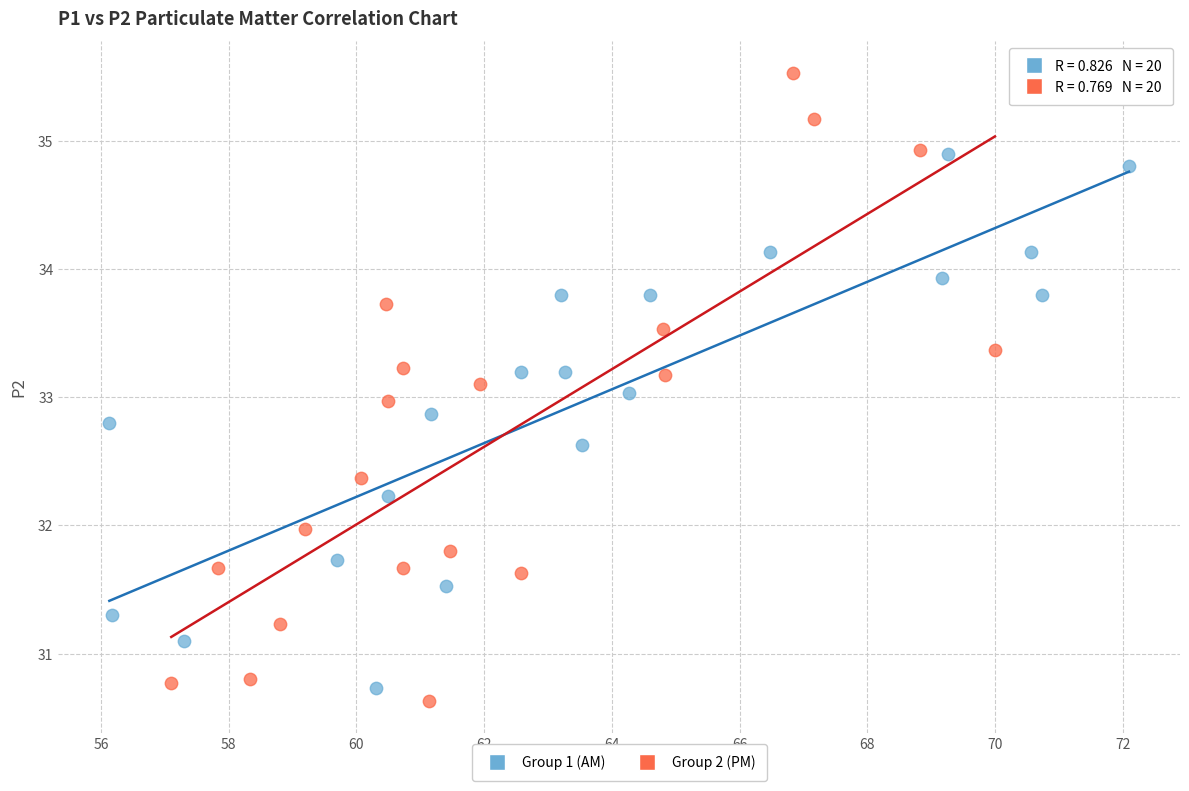

Which series has the widest spread of Y values?

Group 2 (PM)